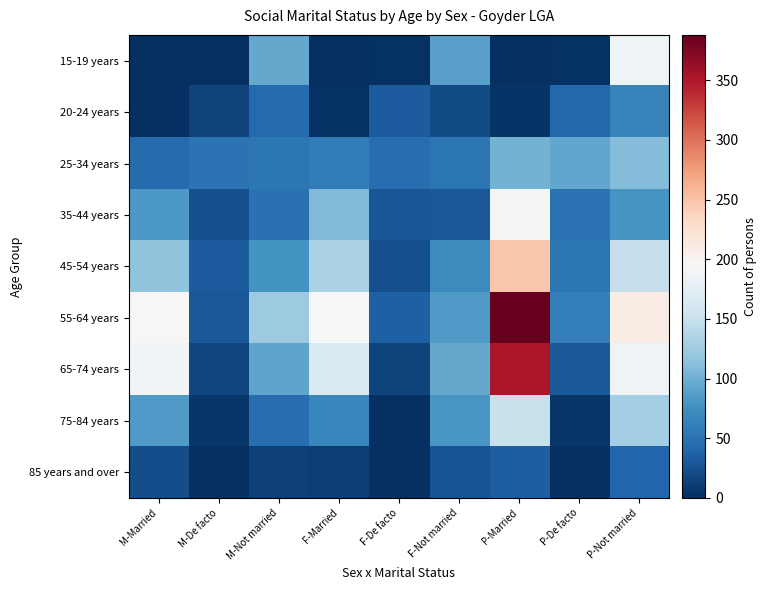

At how many categories does at least one series exceed 60?

7